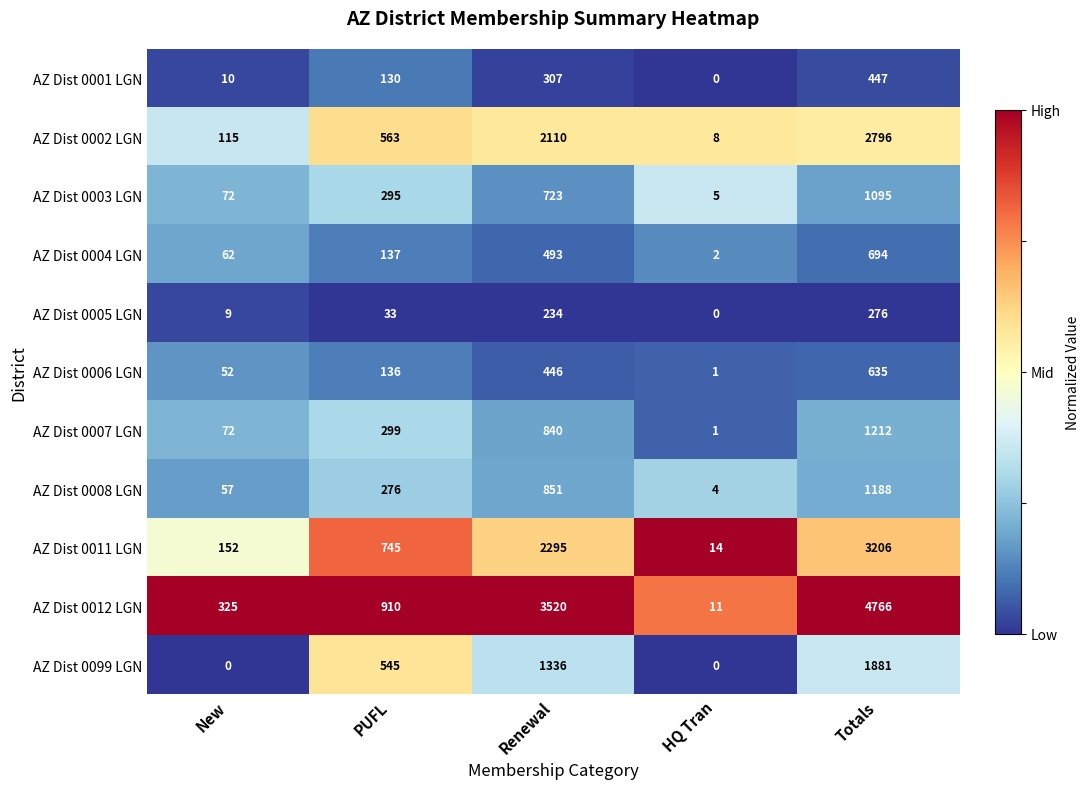

What value does the AZ Dist 0007 LGN series have at PUFL, to the nearest 100?

300